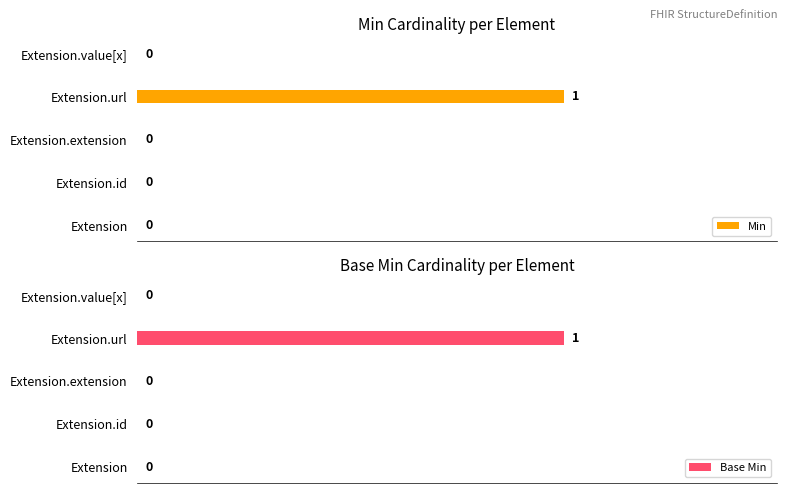

Reading left to right, transcribe all the data shown in this chart.

Min: 0	0	0	1	0
Base Min: 0	0	0	1	0